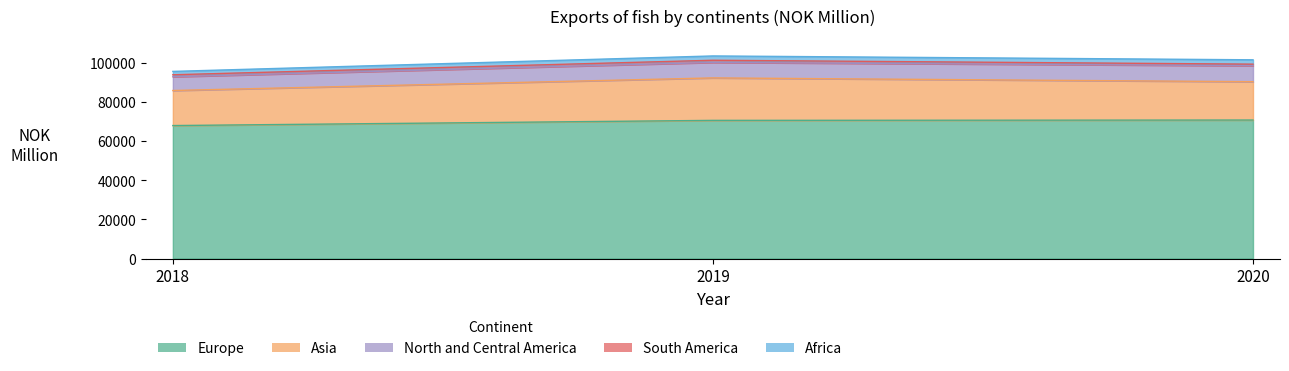

What is the difference between the North and Central America values at 2019 and 2018?

889